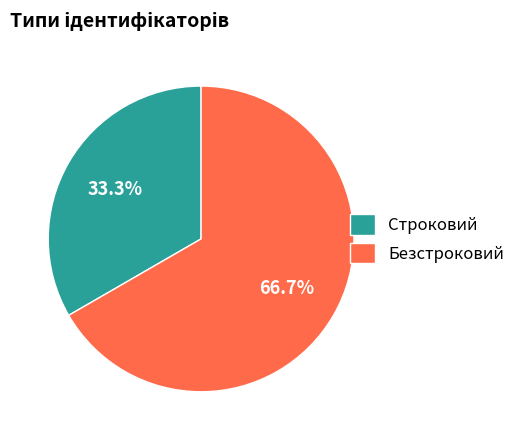

True or false: Безстроковий accounts for 80% of the total.

False